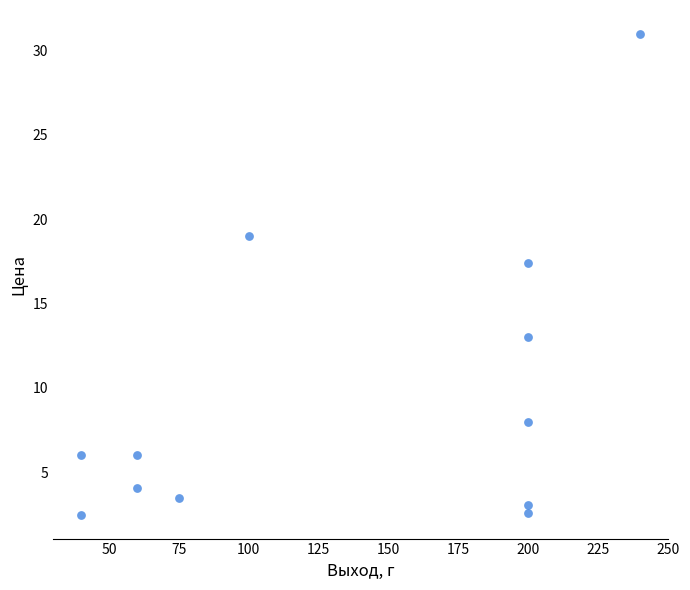

What Y value in the scatter plot is closest to 16?

17.4